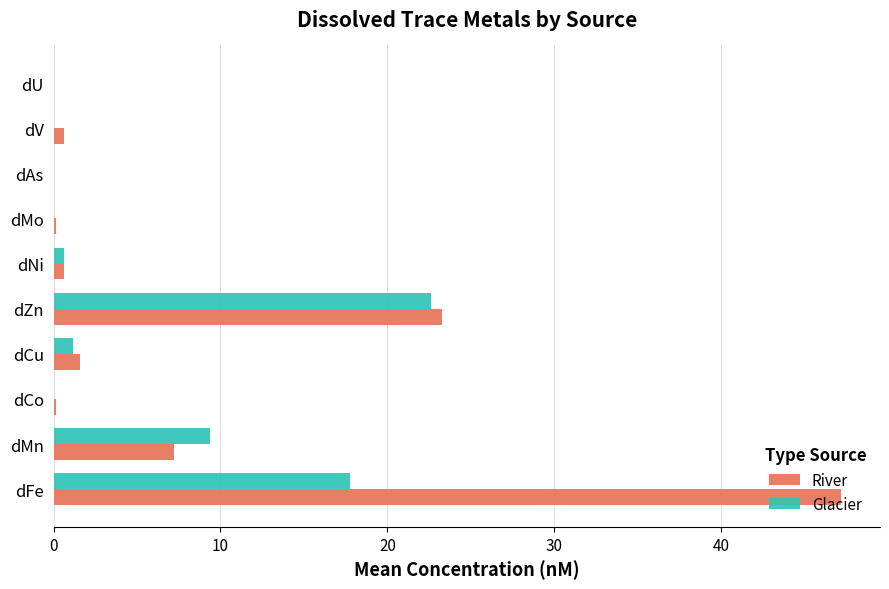

Which series has the largest total across all categories?

River